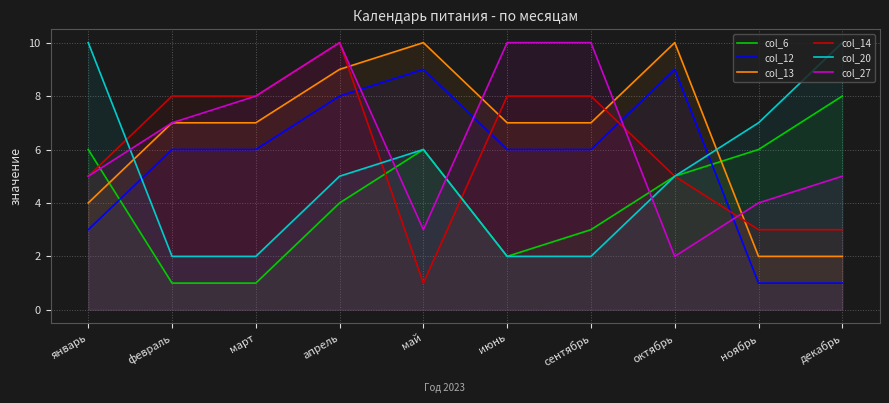

The value of col_27 at март is 8. True or false?

True